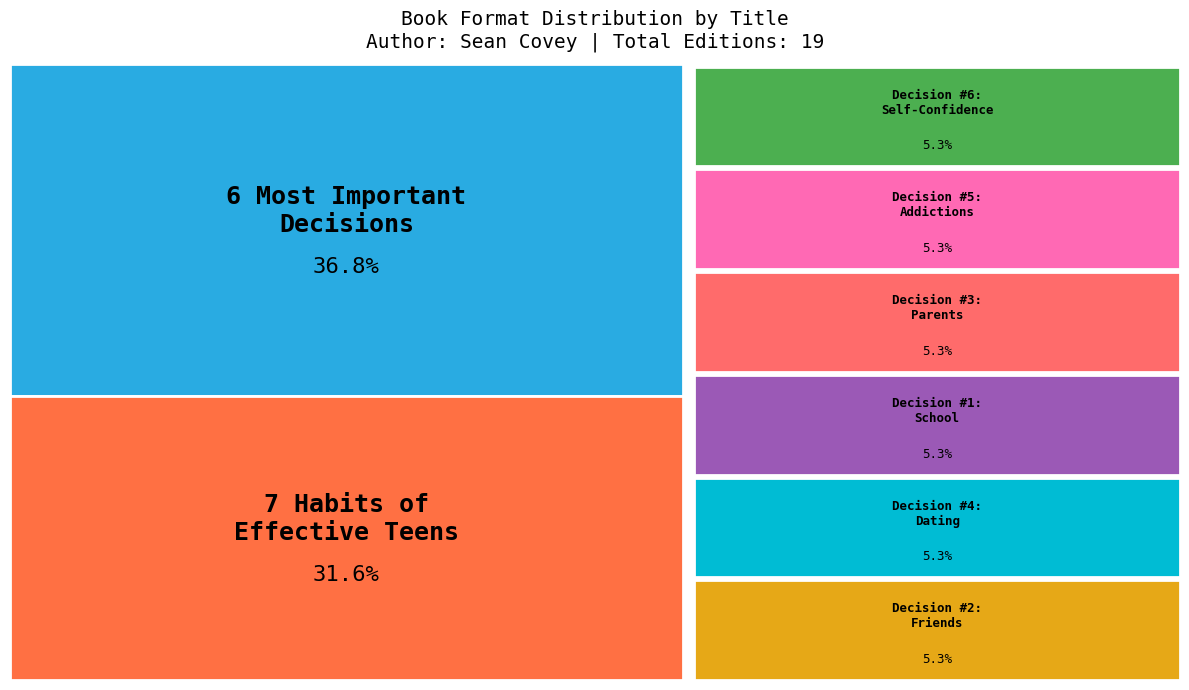

To the nearest percent, what portion does 6 Most Important Decisions You'll Ever Make represent?

37%